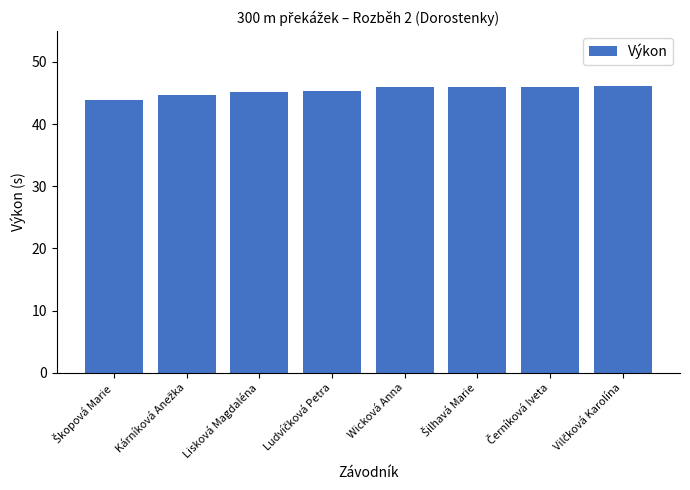

What is the ratio of the value at Wicková Anna to the value at Lisková Magdaléna?

1.0